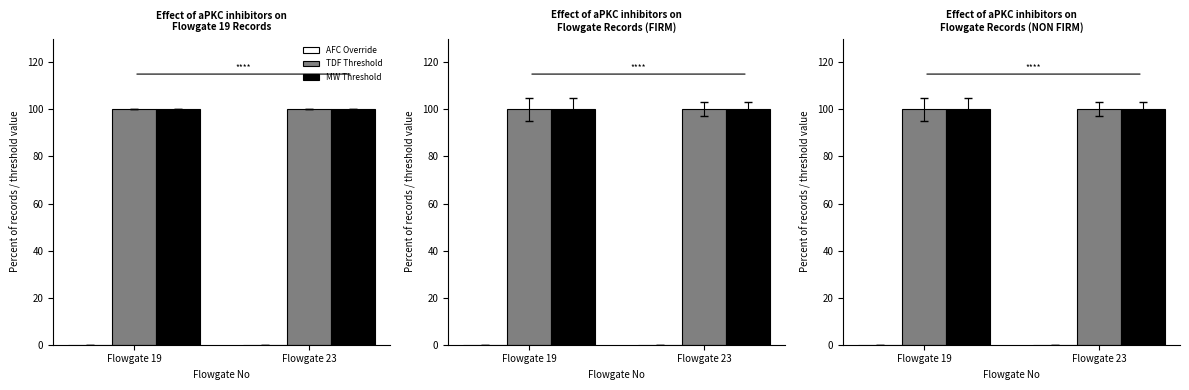

What are all the series names shown in the legend?

AFC Override, TDF Threshold, MW Threshold